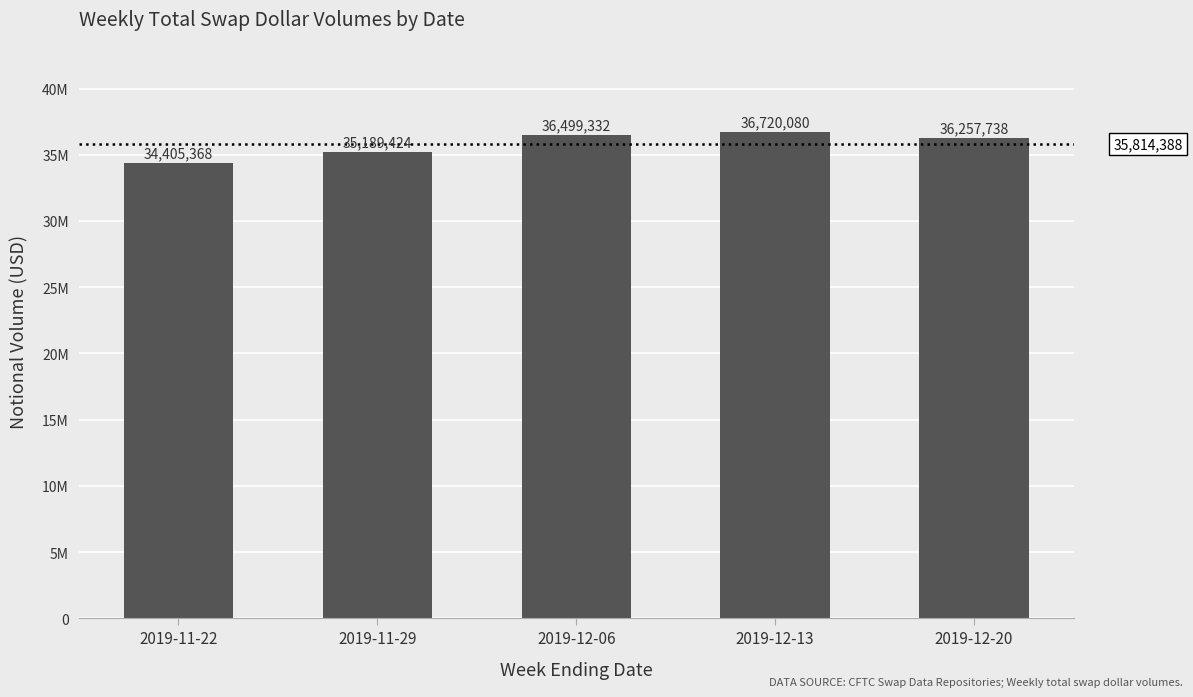

What is the maximum value shown in the chart?

36720080